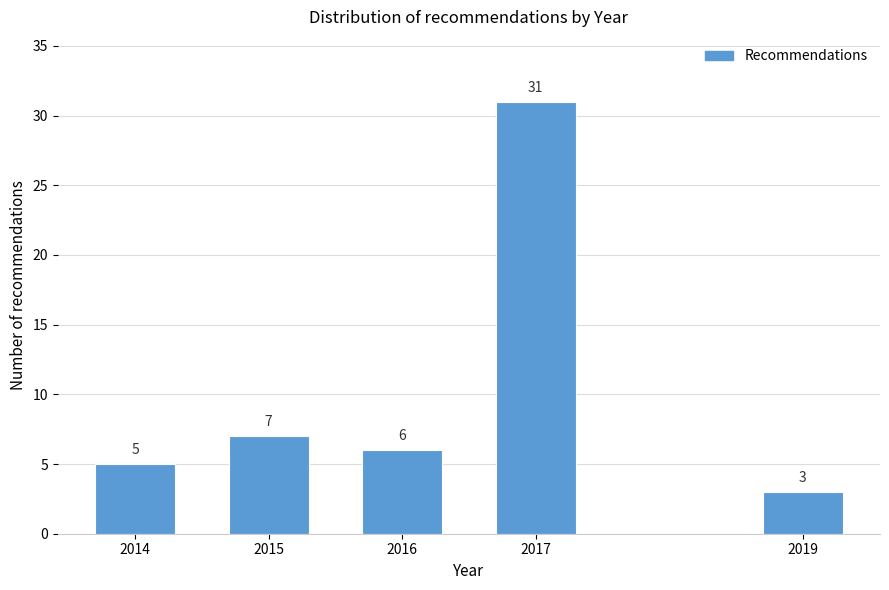

Reading left to right, list all the values displayed in this chart.

2014=5	2015=7	2016=6	2017=31	2019=3